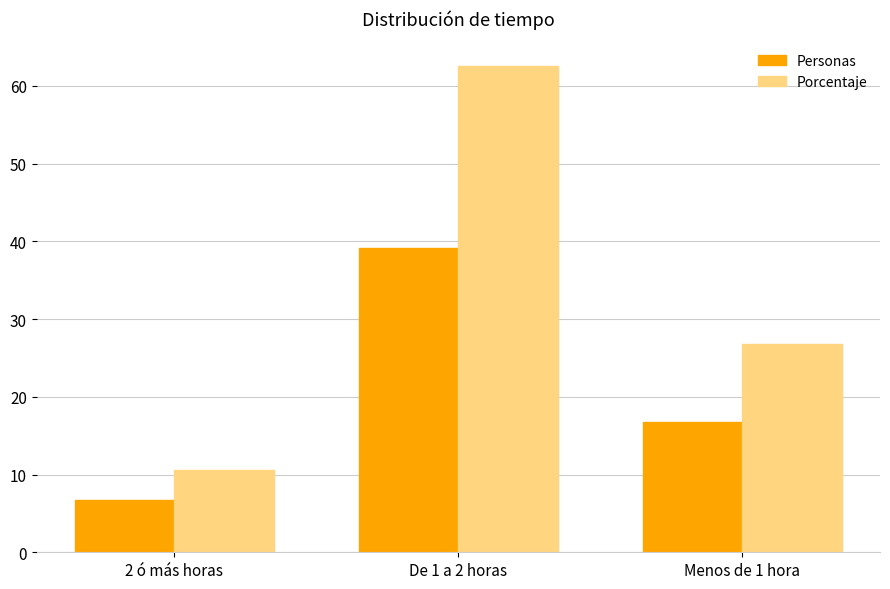

The Personas series shows 1.4 at 2 ó más horas. True or false?

False